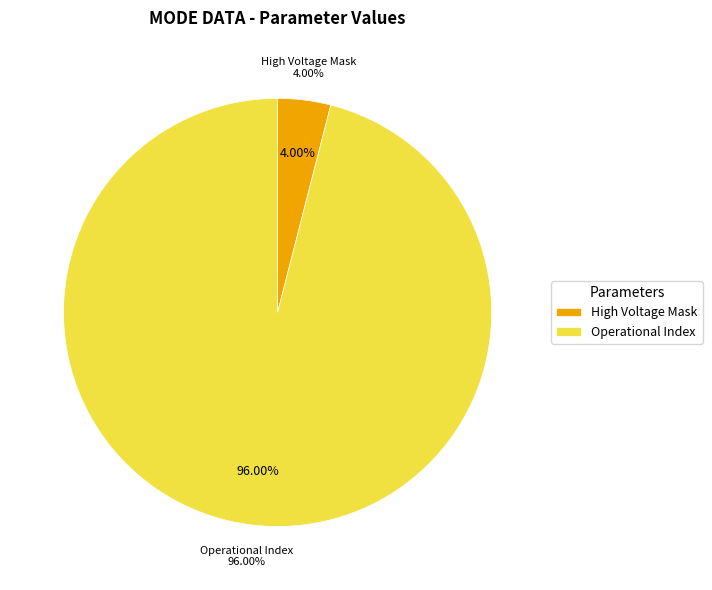

True or false: High Voltage Mask accounts for 4% of the total.

True